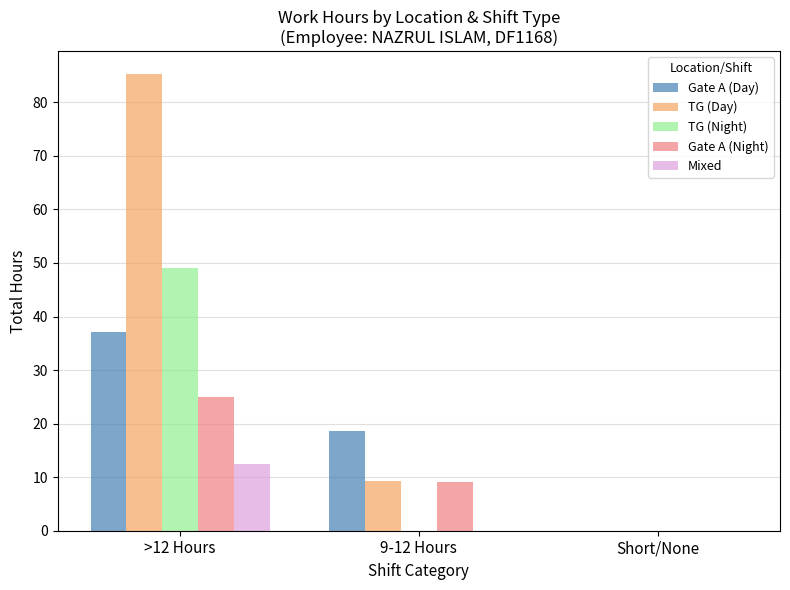

What are all the series names shown in the legend?

Gate A (Day), TG (Day), TG (Night), Gate A (Night), Mixed